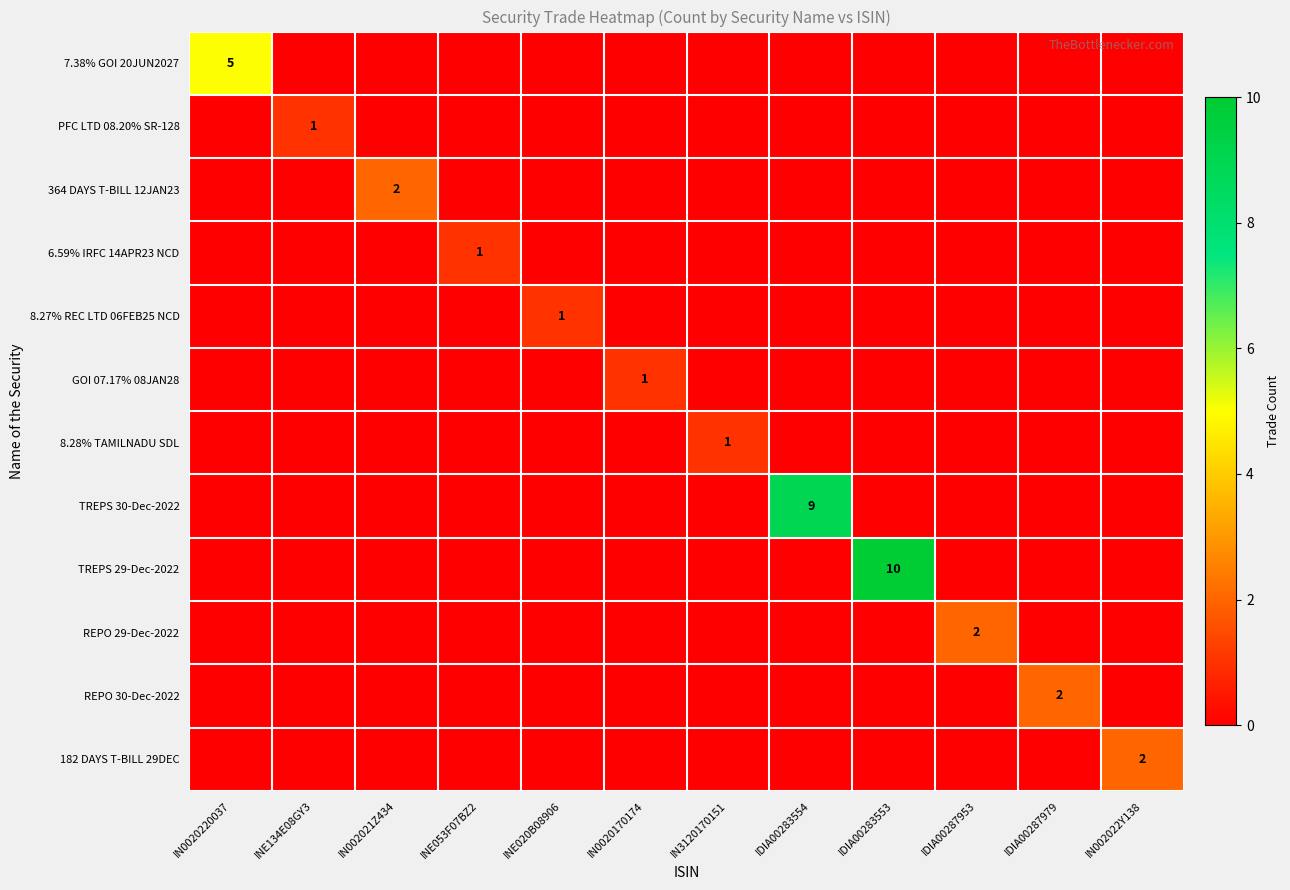

What is the total value across all series at INE134E08GY3?

1